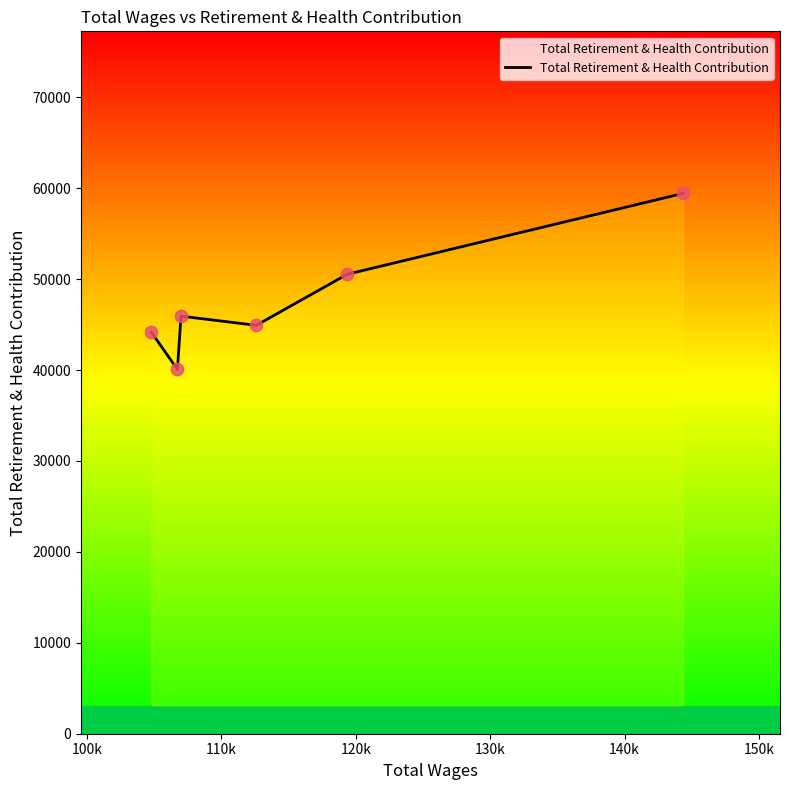

What is the greatest value displayed?

59420